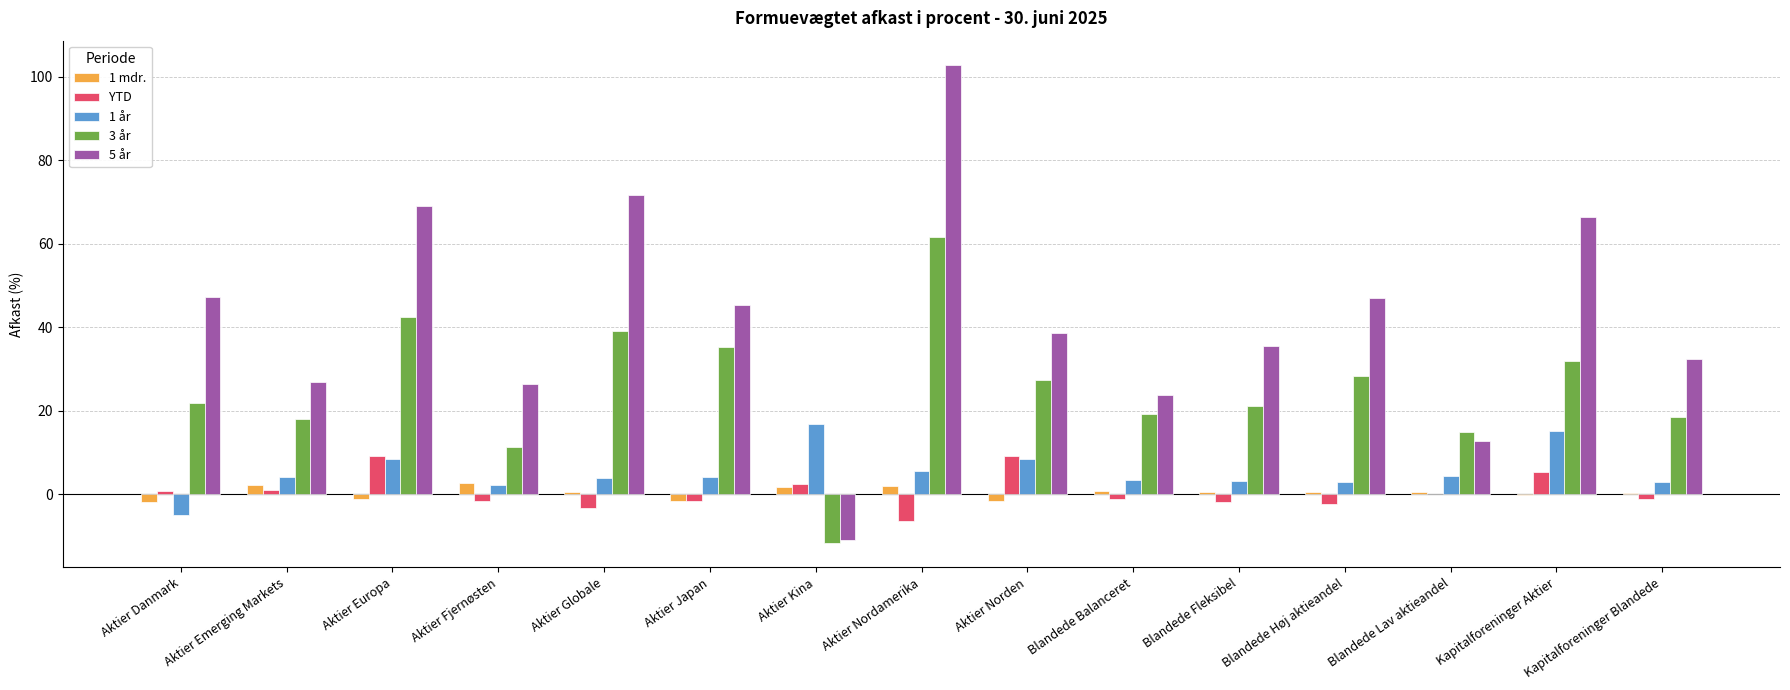

What is the highest value of the 3 år series?

61.5